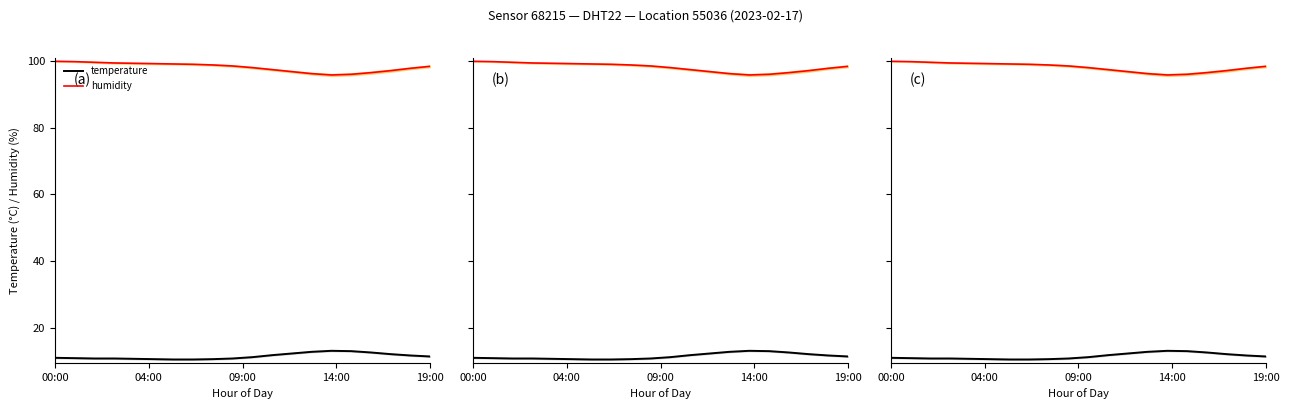

Reading right to left, transcribe all the data shown in this chart.

temperature: 11.4	11.7	12.1	12.6	13.0	13.1	12.8	12.3	11.8	11.2	10.8	10.6	10.5	10.5	10.6	10.7	10.8	10.8	10.9	11.0
humidity: 98.4	97.8	97.1	96.5	96.0	95.8	96.2	96.8	97.4	98.0	98.5	98.8	99.0	99.1	99.2	99.3	99.4	99.6	99.8	99.9